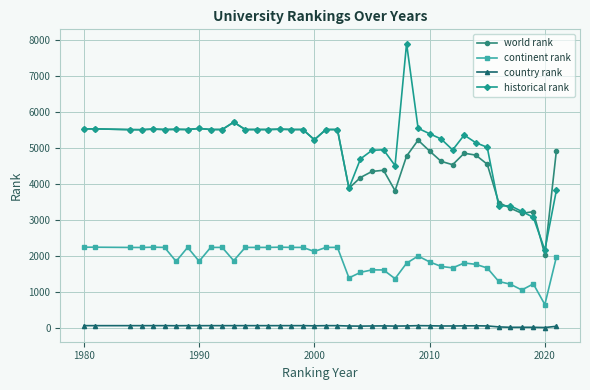

Rank the series by their maximum value, from highest to lowest.

historical rank, world rank, continent rank, country rank